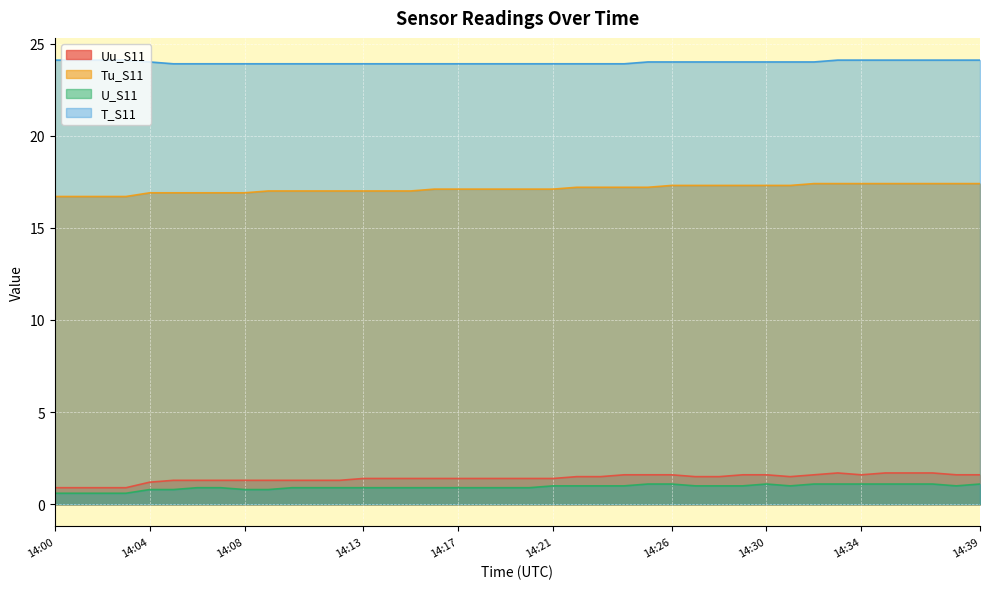

What is the total value across all series at 14:17?

43.3